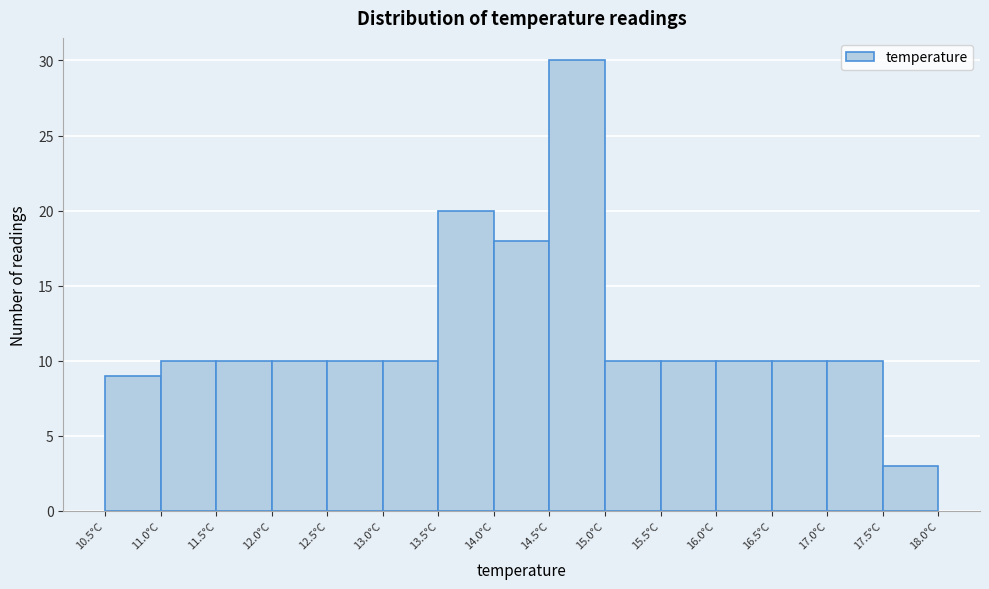

Reading left to right, transcribe this chart: for each bar, give the range it covers on the x-axis and its height. The values are not printed on the chart, so give them approximately, as read against the axis.

10.5 to 11.0: 9
11.0 to 11.5: 10
11.5 to 12.0: 10
12.0 to 12.5: 10
12.5 to 13.0: 10
13.0 to 13.5: 10
13.5 to 14.0: 20
14.0 to 14.5: 18
14.5 to 15.0: 30
15.0 to 15.5: 10
15.5 to 16.0: 10
16.0 to 16.5: 10
16.5 to 17.0: 10
17.0 to 17.5: 10
17.5 to 18.0: 3